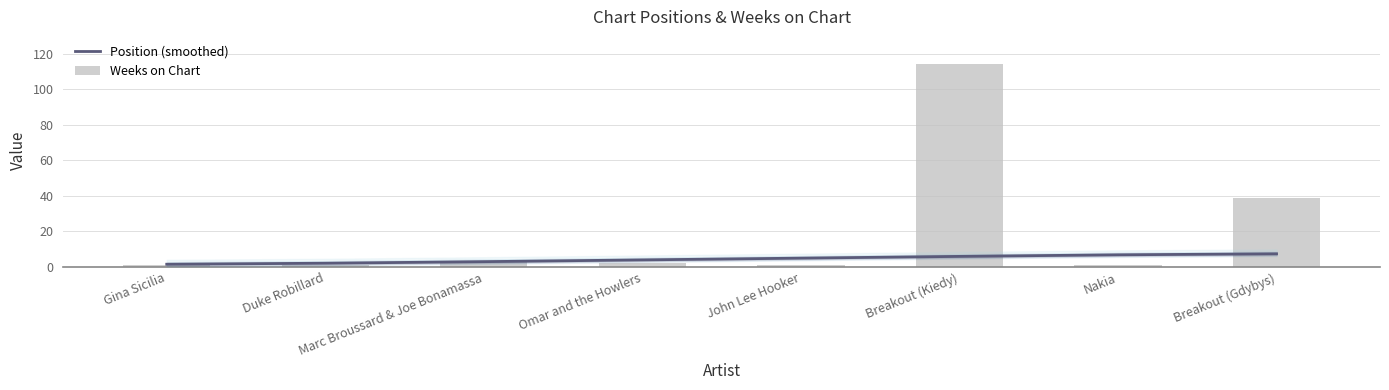

Rank the series by their average value, from lowest to highest.

Position (smoothed), Weeks on Chart